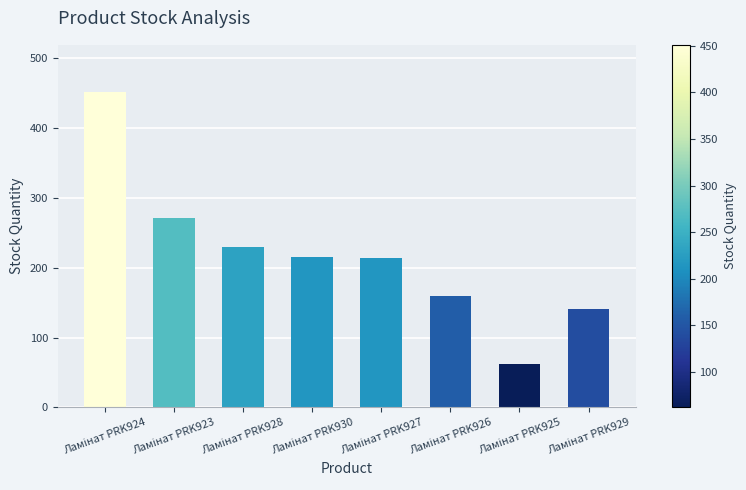

What is the smallest value displayed?

62